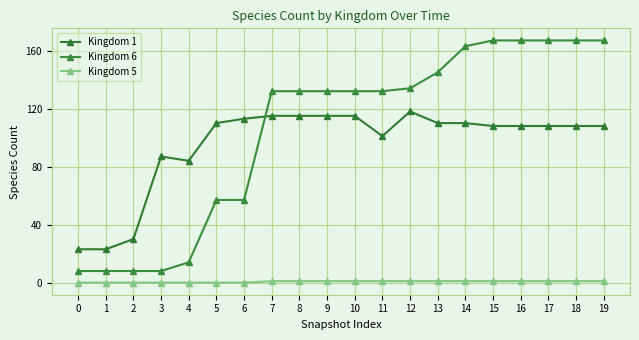

Between 0 and 6, which series saw the biggest shift?

Kingdom 1